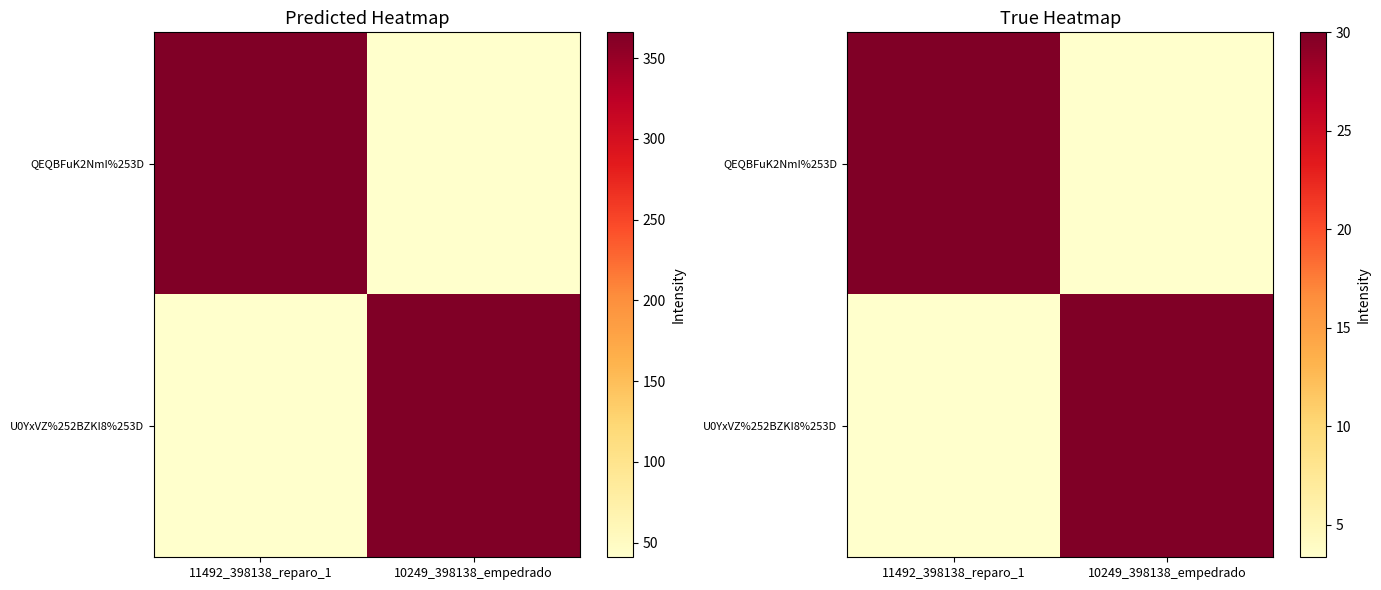

Which label corresponds to the smallest value in the chart?

10249_398138_empedrado